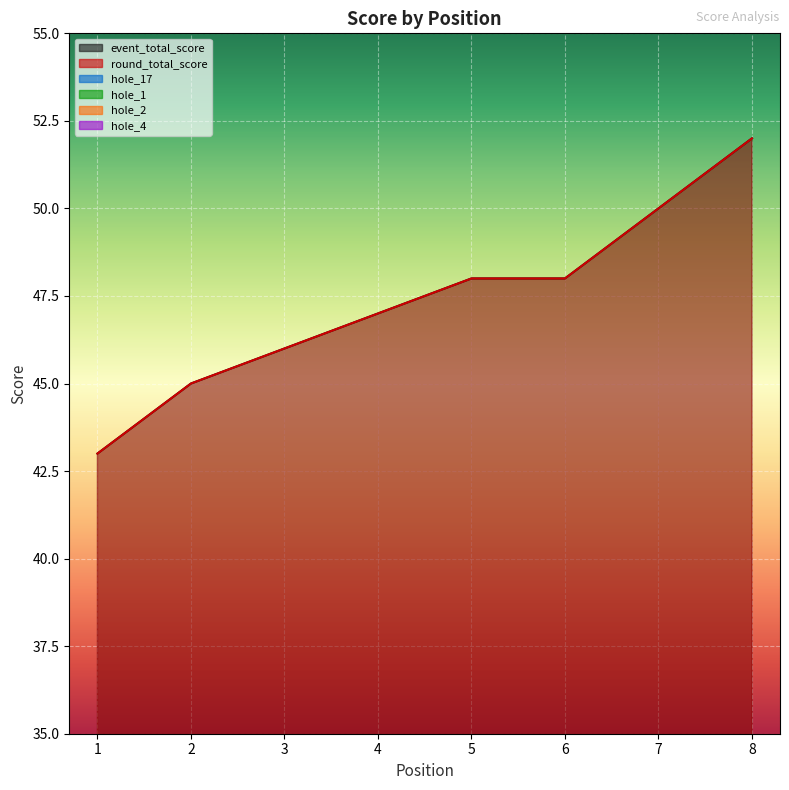

How many hole_17 values are between 2 and 3?

7